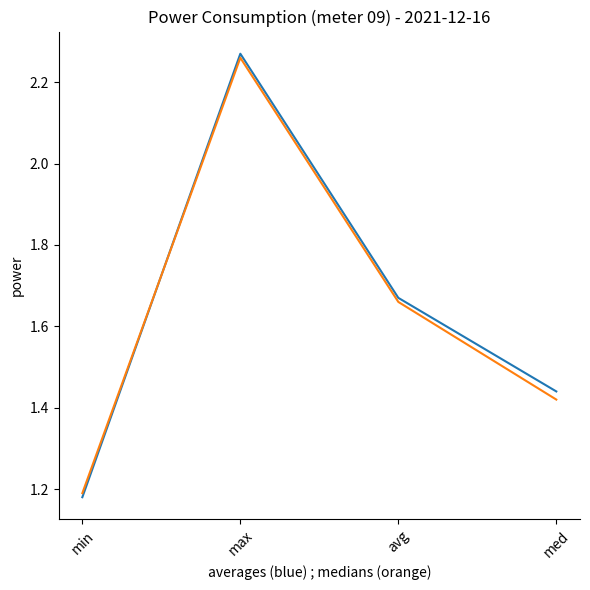

What is the total value across all series at med?

2.9